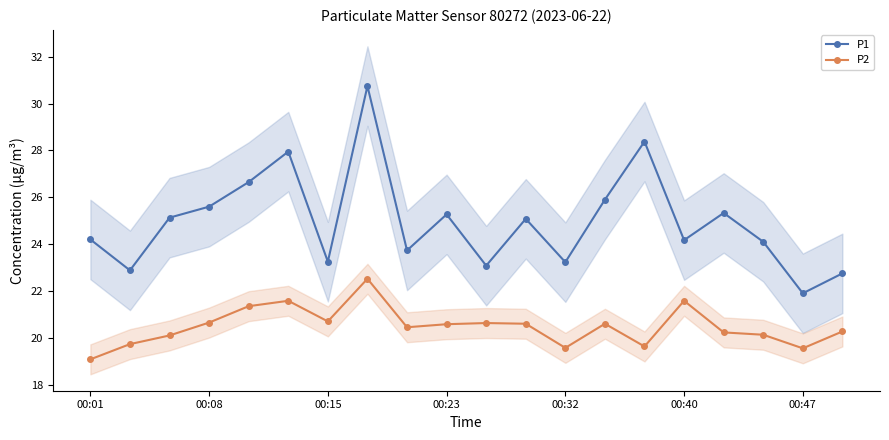

Which category has the highest value in the P2 series?

7